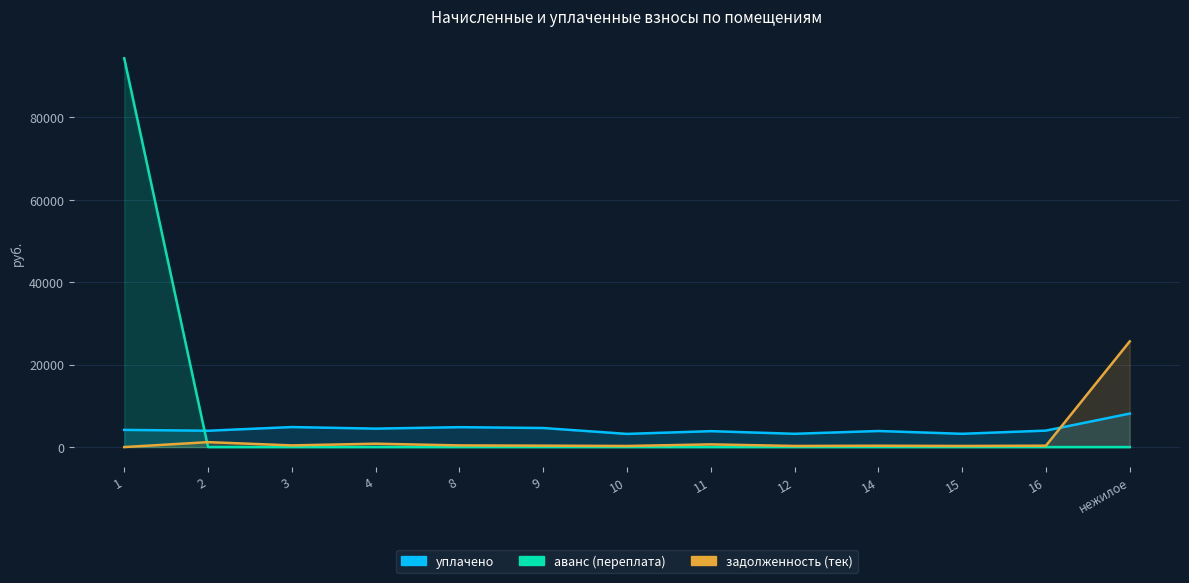

What is the label of the 9th point from the right?

8